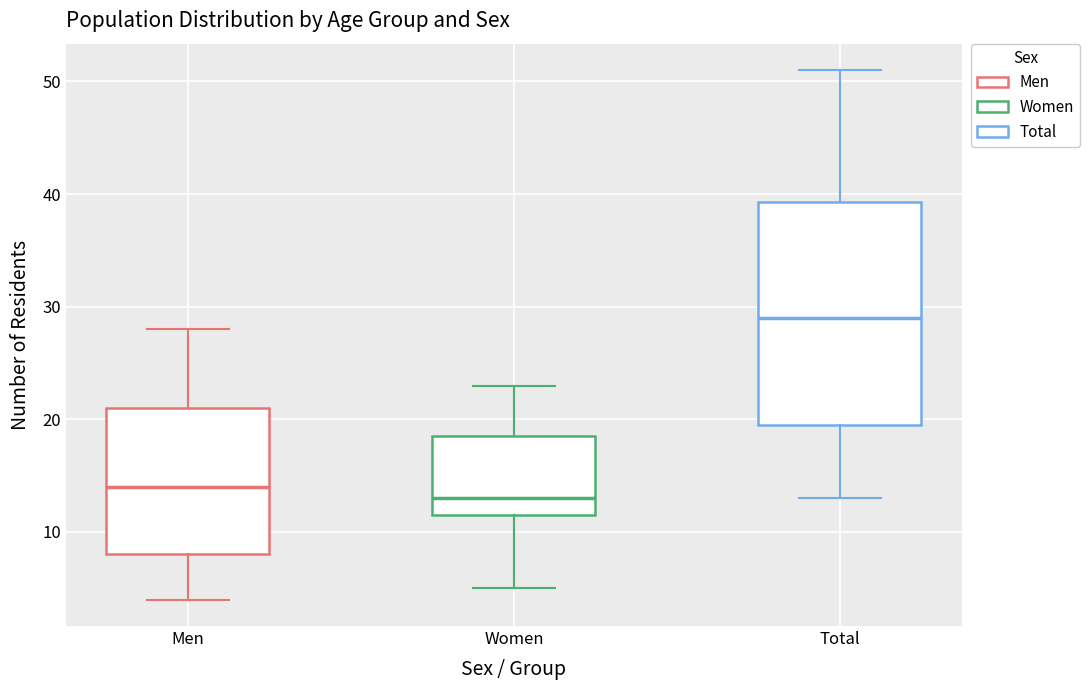

Where is the upper edge of the box for Total on the y-axis? The values are not printed on the chart, so give them approximately, as read against the axis.

39